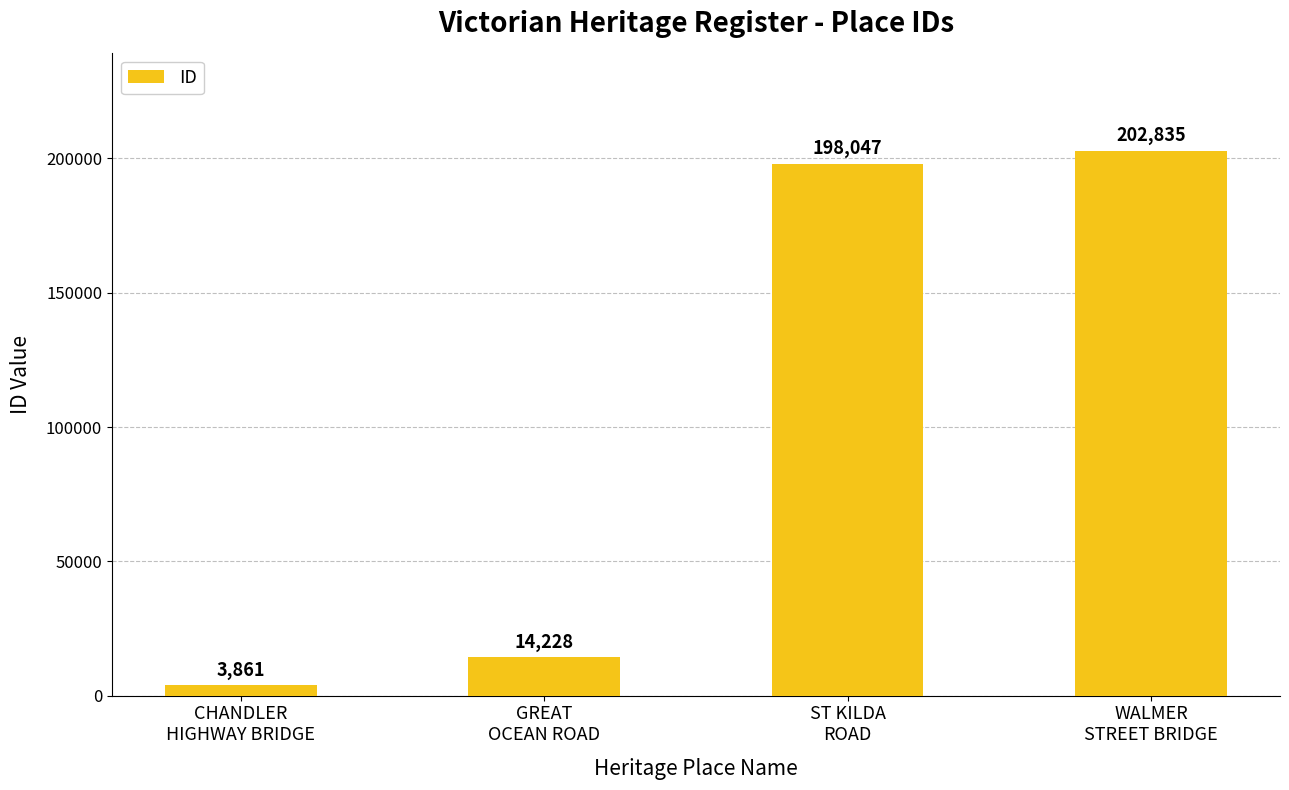

Rank the categories by value from lowest to highest.

CHANDLER
HIGHWAY BRIDGE, GREAT
OCEAN ROAD, ST KILDA
ROAD, WALMER
STREET BRIDGE